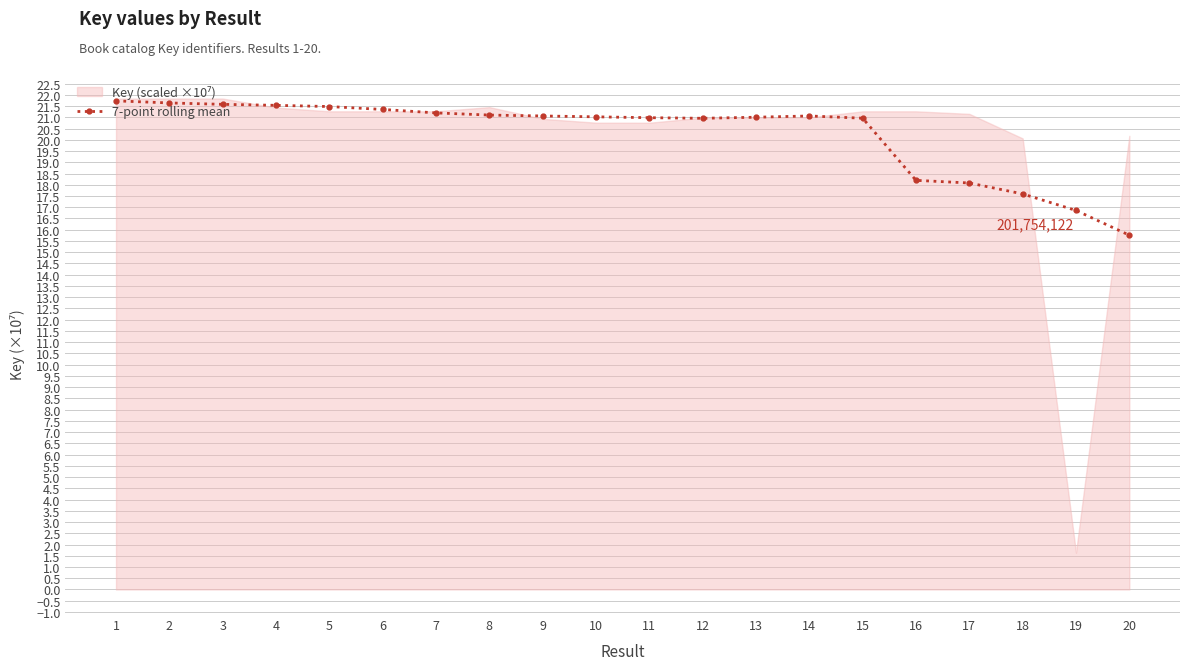

How many lines are shown in the chart?

1